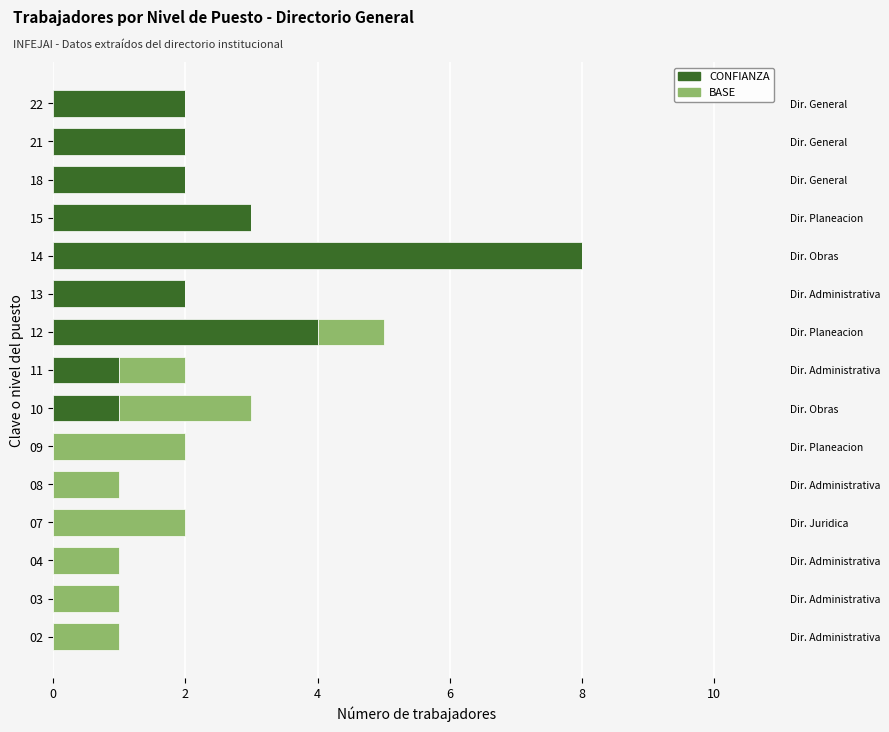

Which series has the largest total across all categories?

CONFIANZA